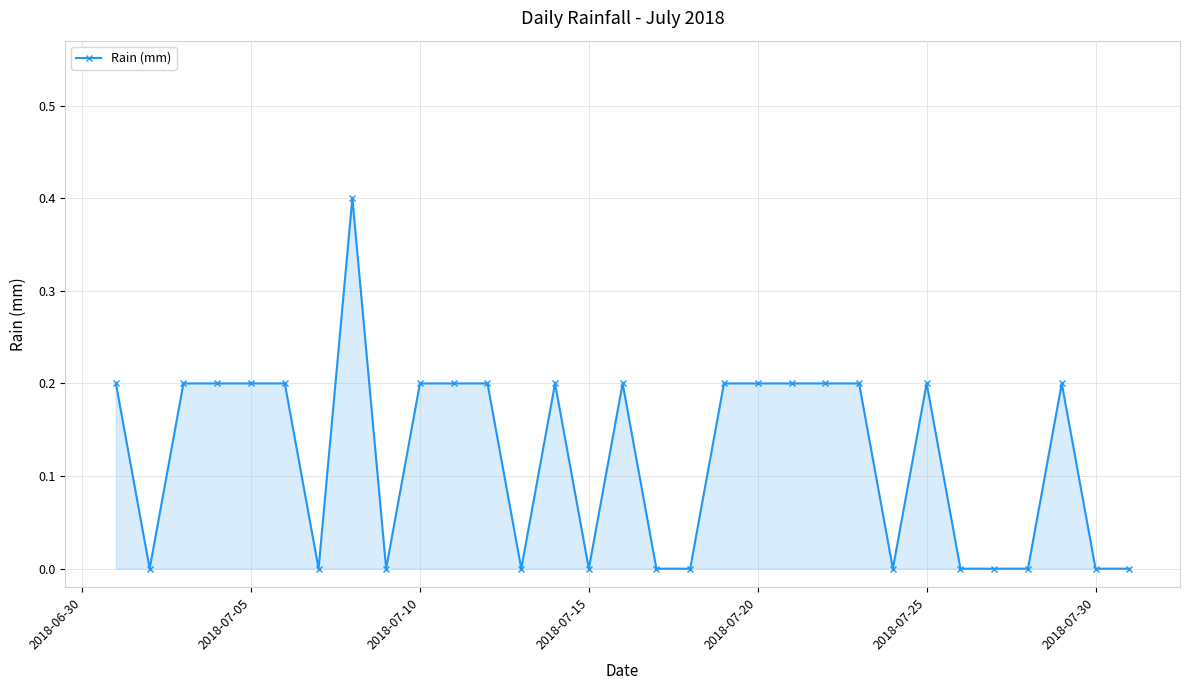

What is the difference between the maximum and minimum values?

0.4